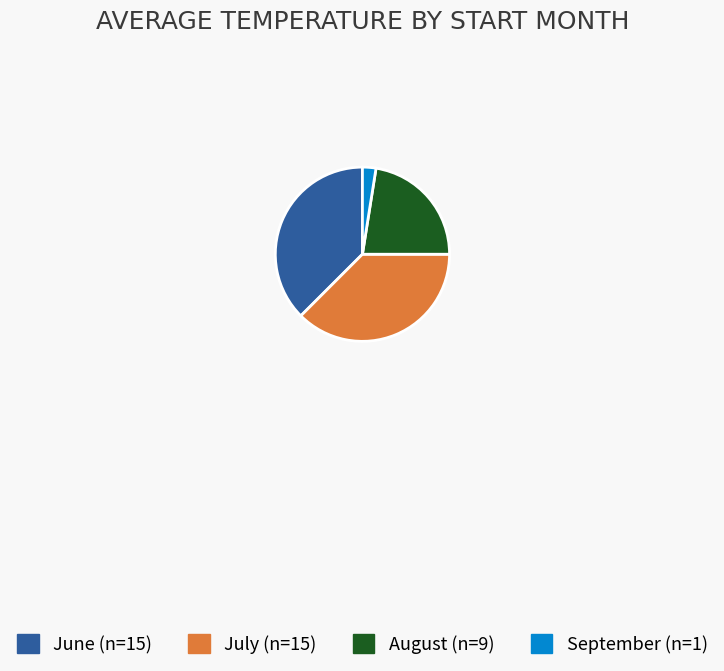

Is there any slice that represents more than half of the pie?

No